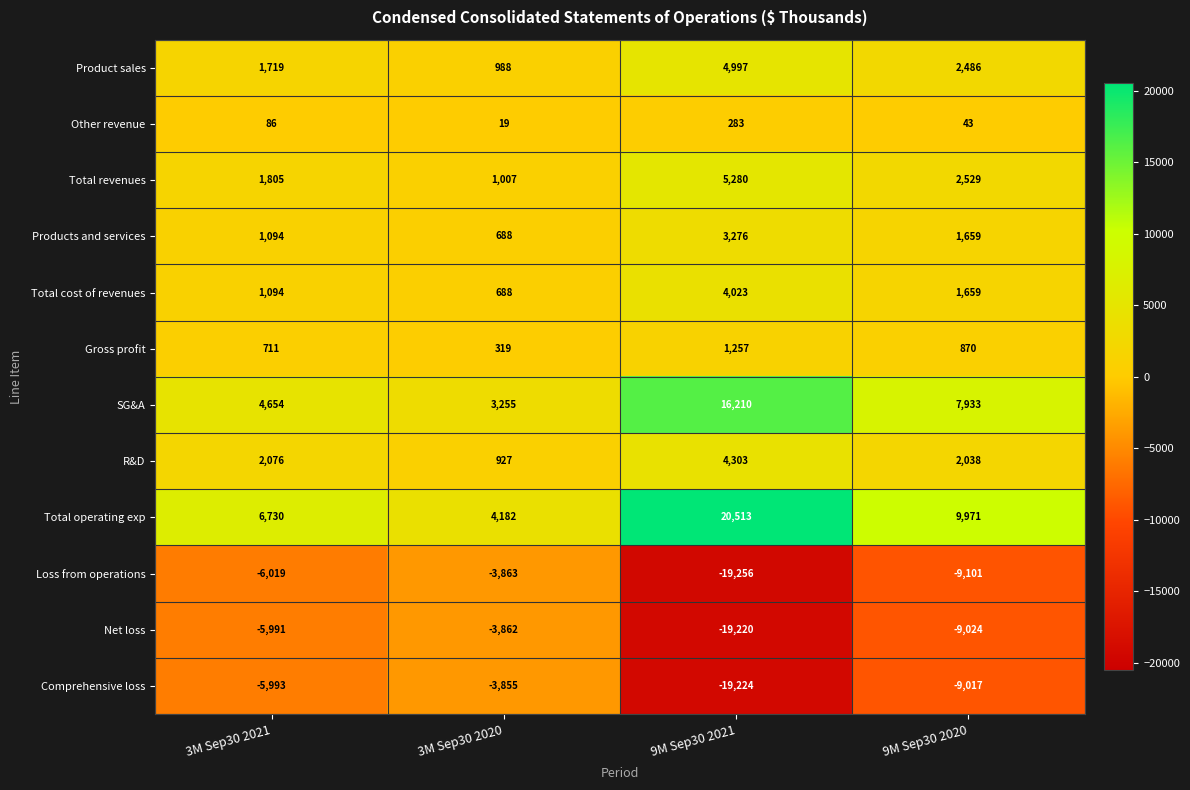

The value of Gross profit at 3M Sep30 2020 is 436. True or false?

False